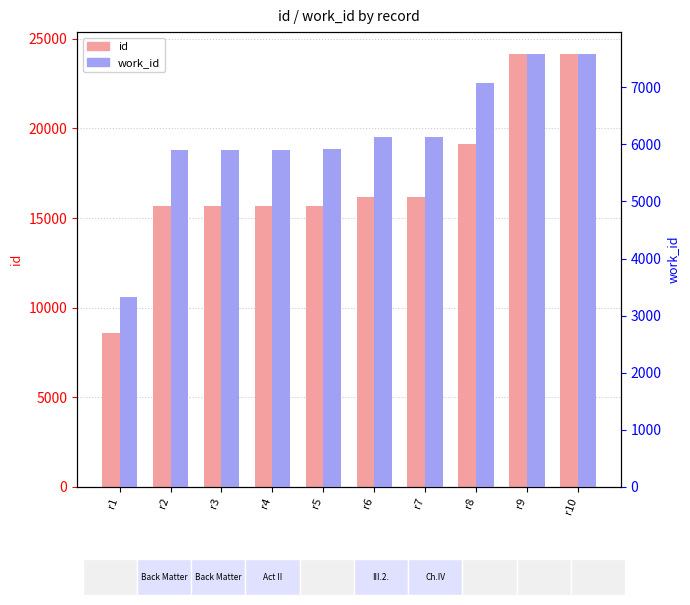

What is the sum of the id values at r3 and r9?

39821